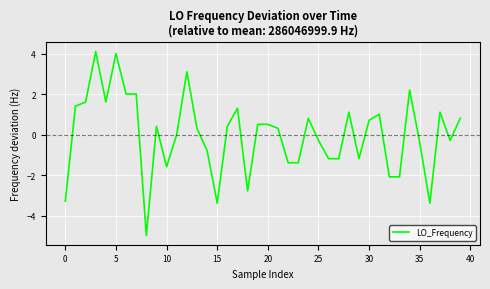

What is the minimum value shown in the chart?

-5.0